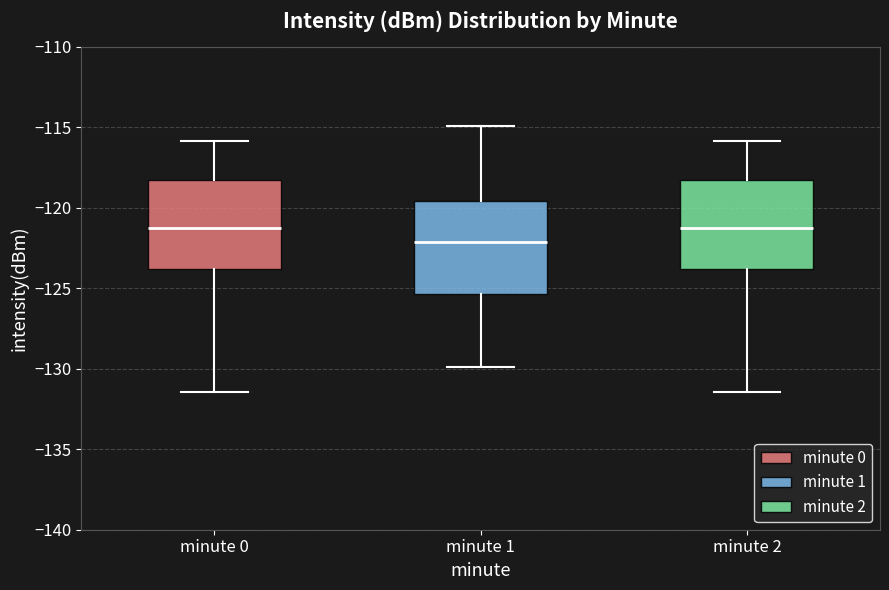

Which box has the lowest median line?

minute 1